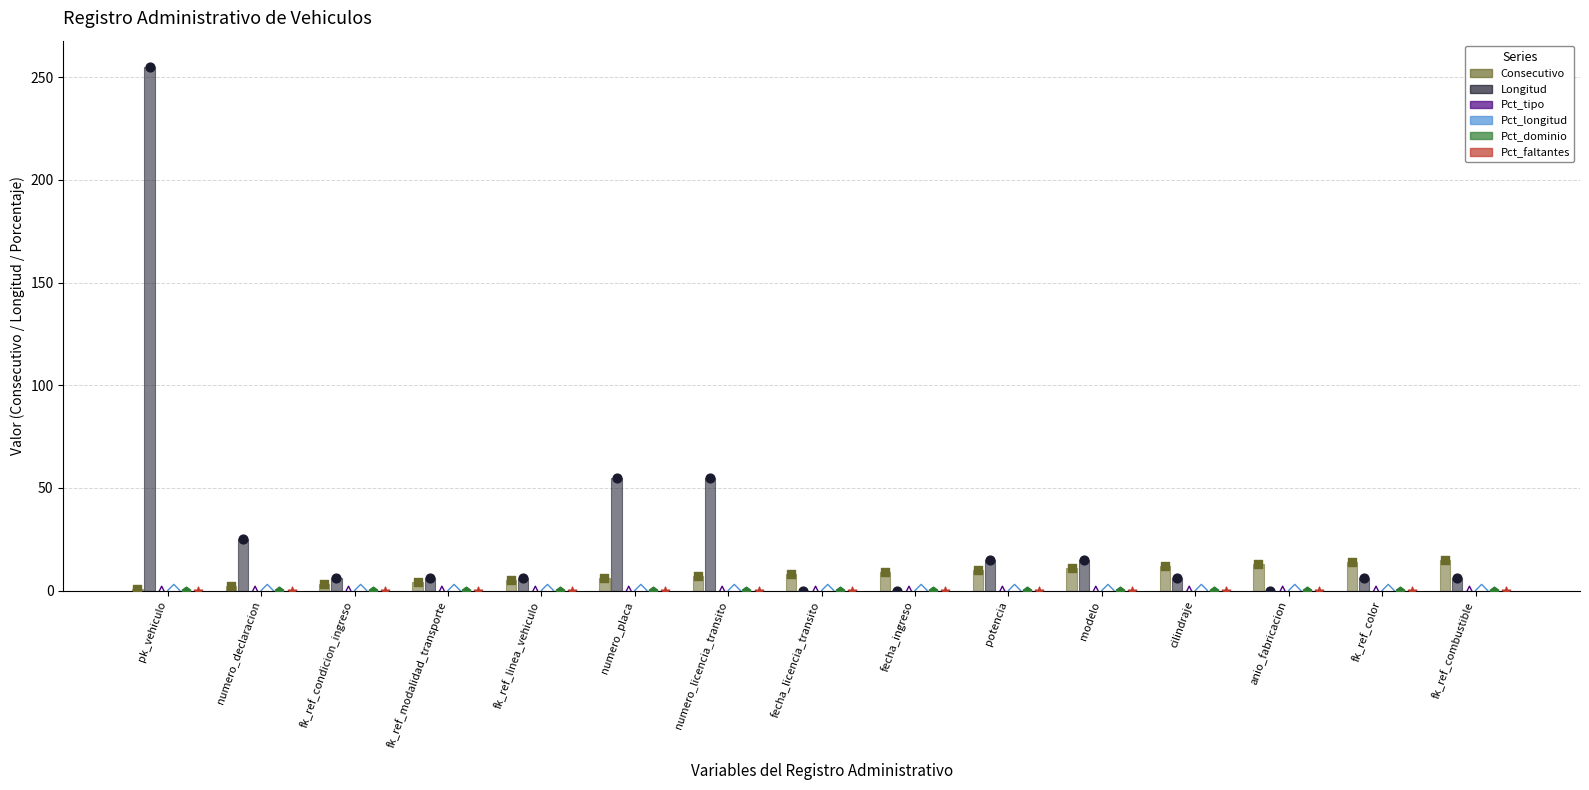

Which series reaches the maximum Y coordinate?

Longitud